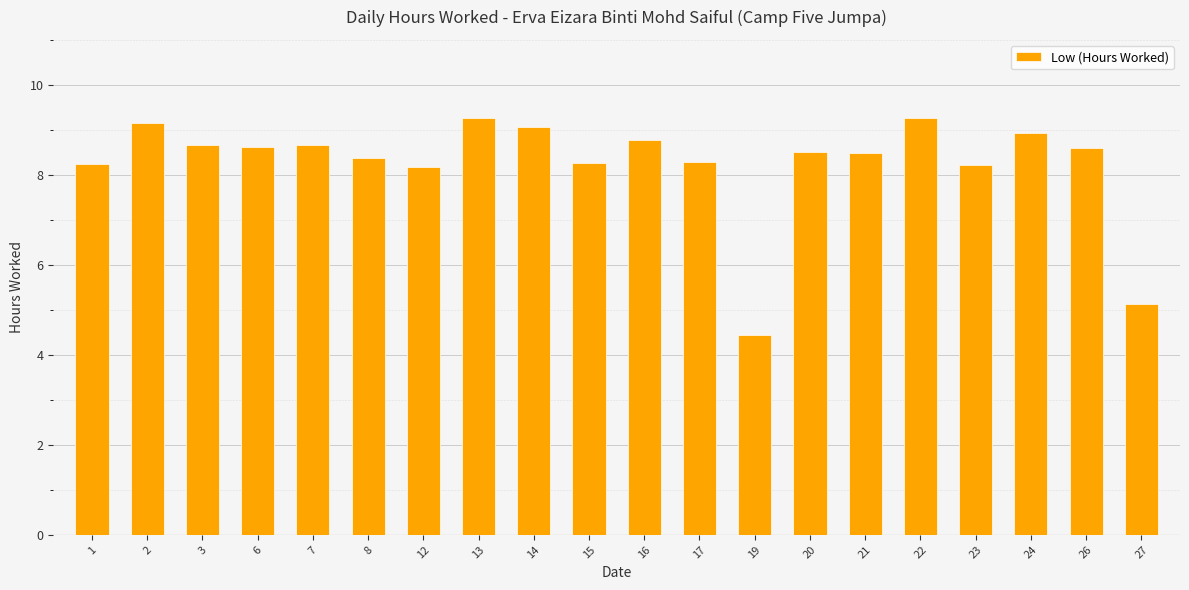

True or false: the data shows 12.4 at 13.

False